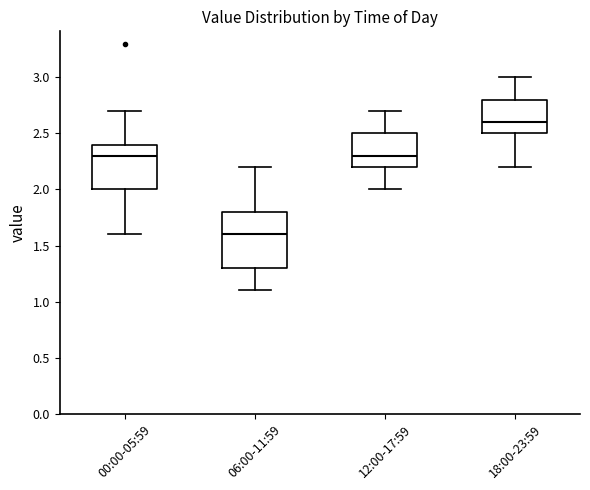

Reading left to right, read every box against the y-axis: the position of its median line, the range the box covers, and the ends of its whiskers. The values are not printed on the chart, so give them approximately, as read against the axis.

00:00-05:59: median 2.3, box 2.0 to 2.4, whiskers 1.6 to 2.7
06:00-11:59: median 1.6, box 1.3 to 1.8, whiskers 1.1 to 2.2
12:00-17:59: median 2.3, box 2.2 to 2.5, whiskers 2.0 to 2.7
18:00-23:59: median 2.6, box 2.5 to 2.8, whiskers 2.2 to 3.0